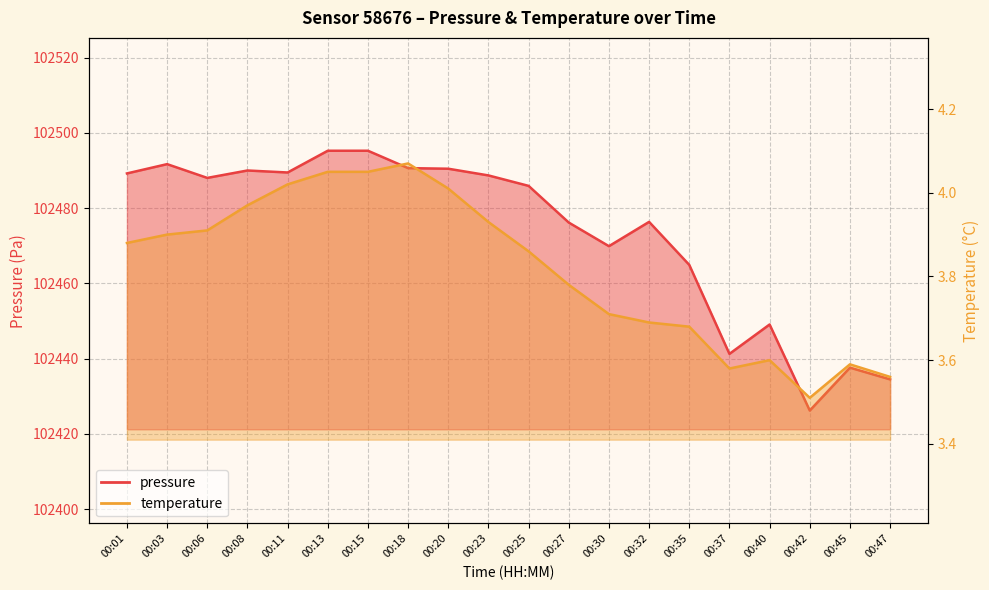

Which category has the highest value across all series?

00:13